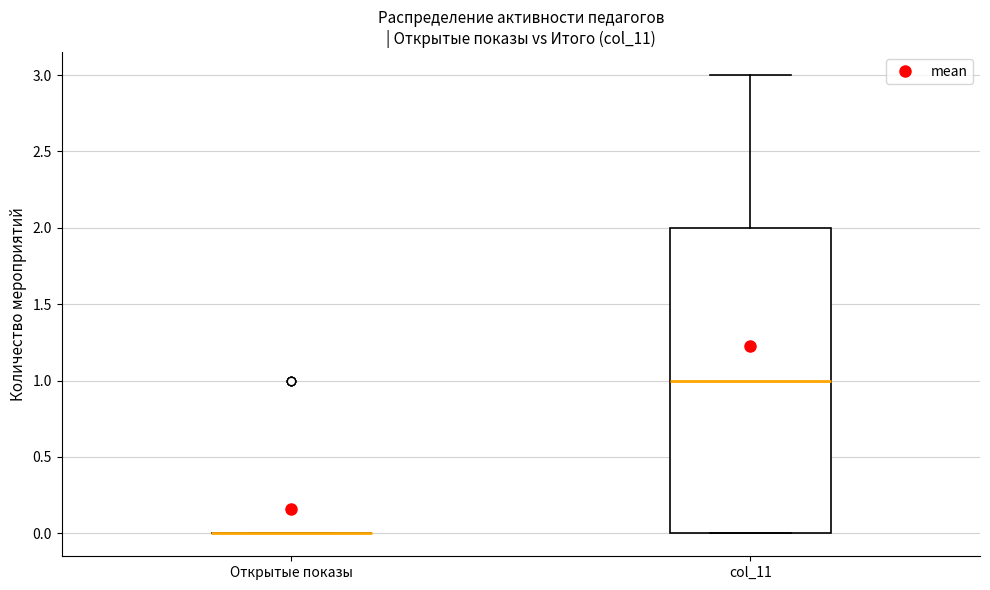

Reading left to right, read every box against the y-axis: the position of its median line, the range the box covers, and the ends of its whiskers. The values are not printed on the chart, so give them approximately, as read against the axis.

Открытые показы: box collapsed to a line at 0, whiskers 0 to 0
col_11: median 1, box 0 to 2, whiskers 0 to 3